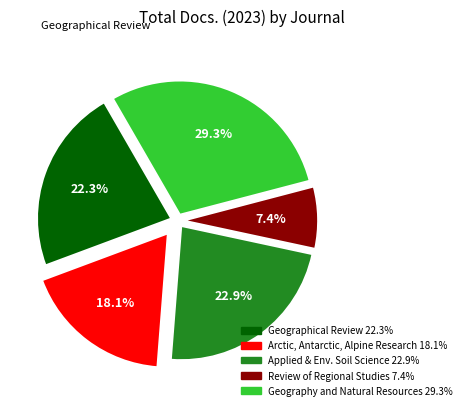

Is there a majority slice in this chart?

No